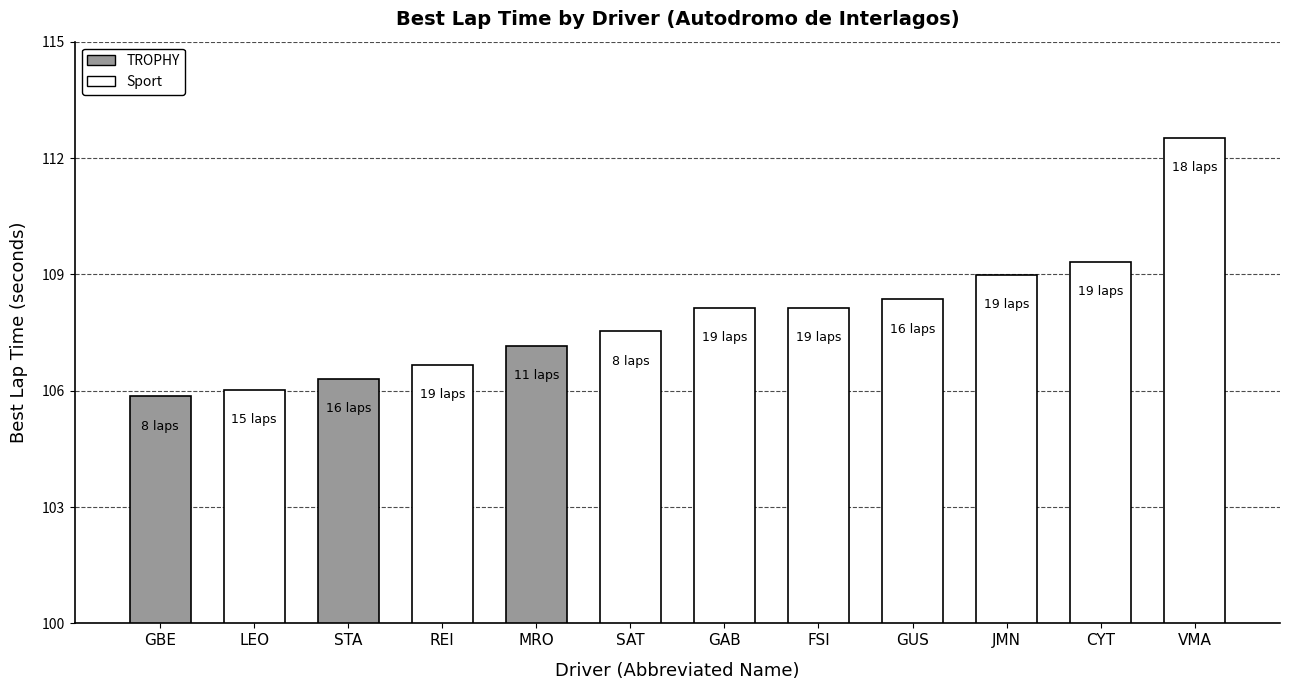

How many values exceed 108?

6